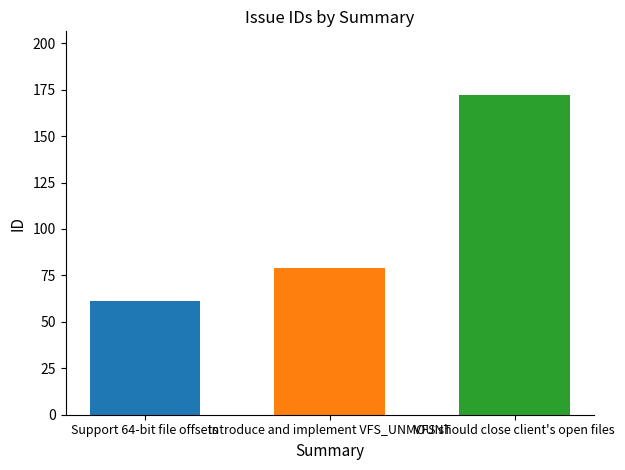

How many data points does each series have?

1